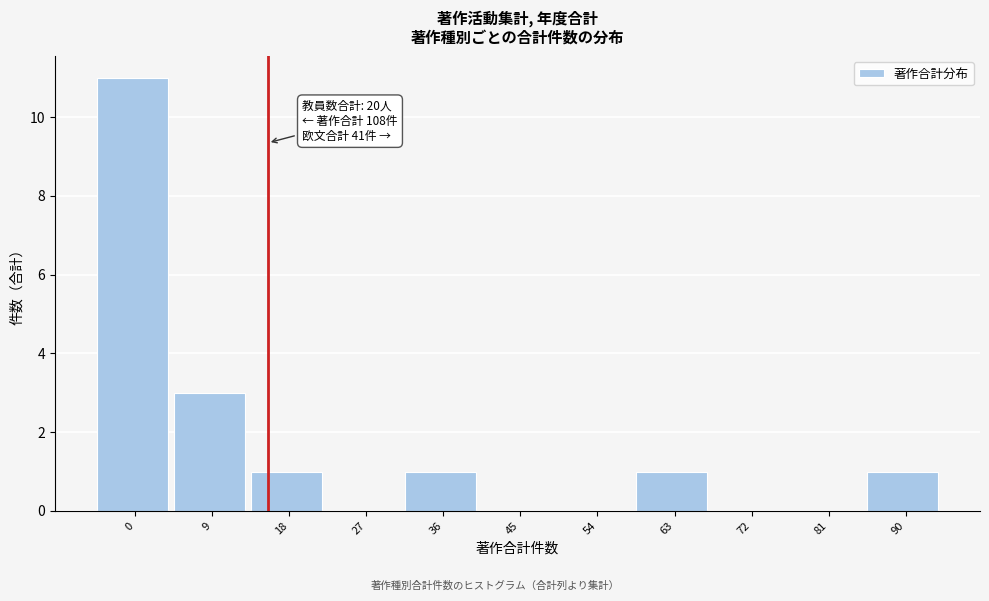

Reading left to right, what are all the values shown in this chart?

0=11	9=3	18=1	27=0	36=1	45=0	54=0	63=1	72=0	81=0	90=1